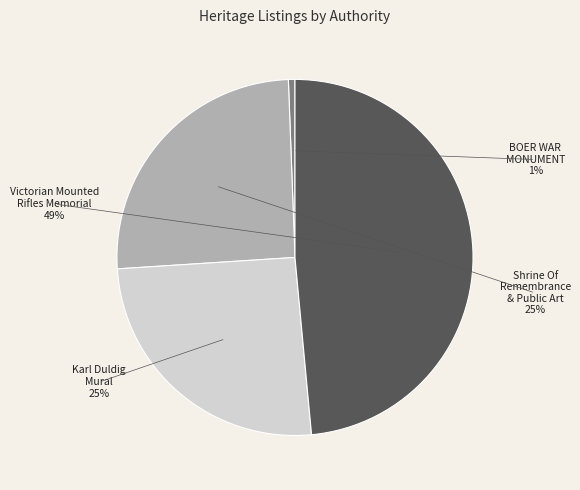

Is there any slice that represents more than half of the pie?

No